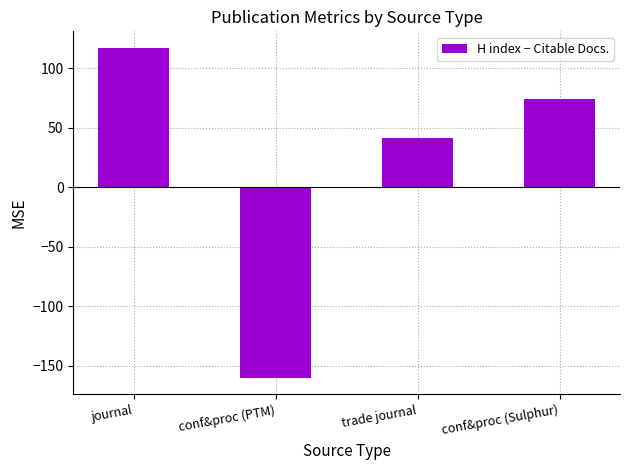

What is the minimum value shown in the chart?

-160